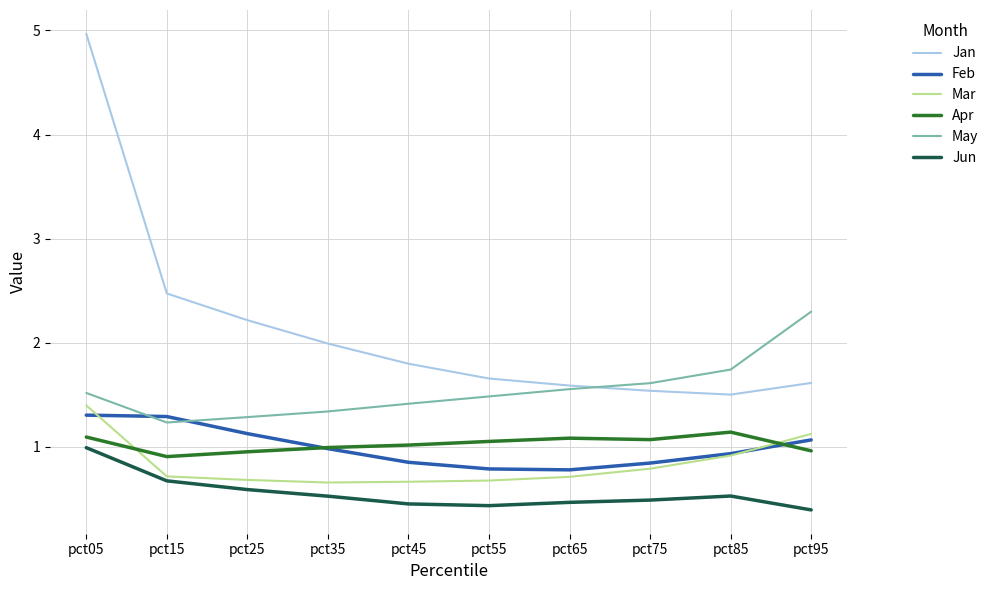

Is the value of May at pct25 greater than the value of Jan at pct65?

No